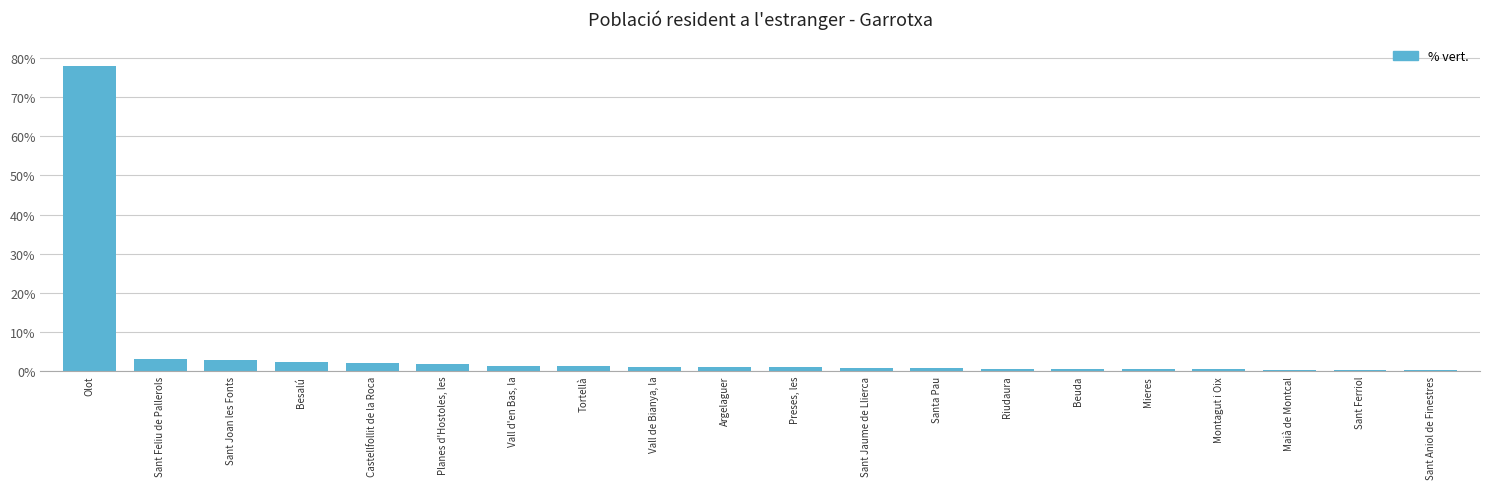

Is it true that the value at Olot is 22.0?

False